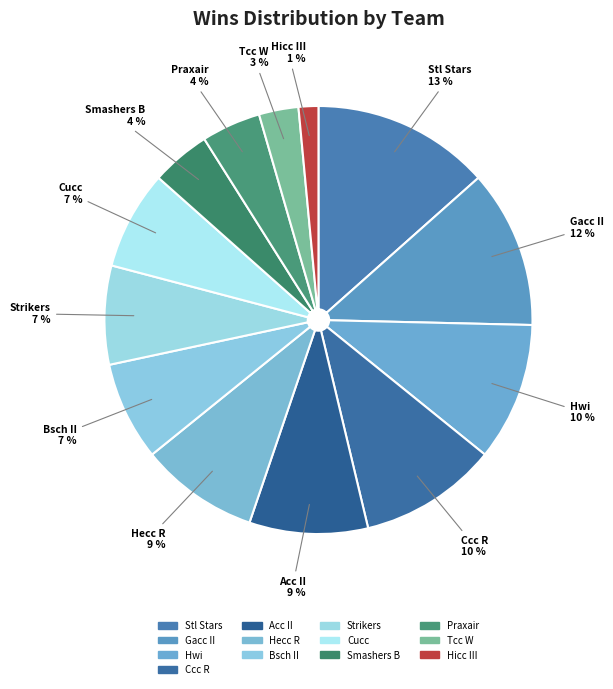

Count the number of slices in the pie.

13